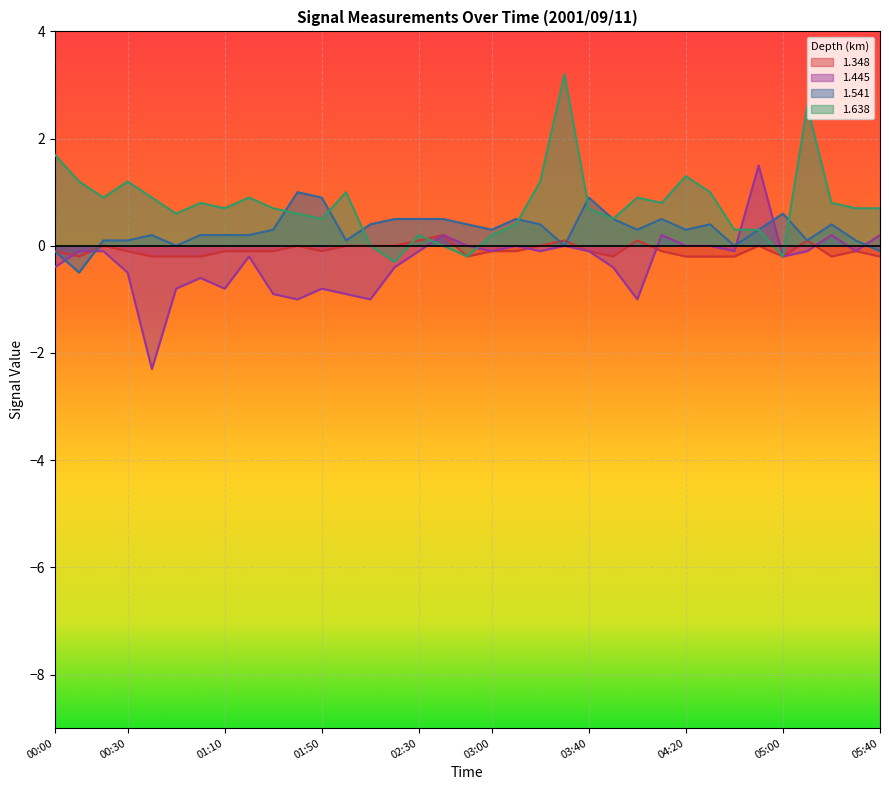

What is the total value across all series at 00:40?

-1.4